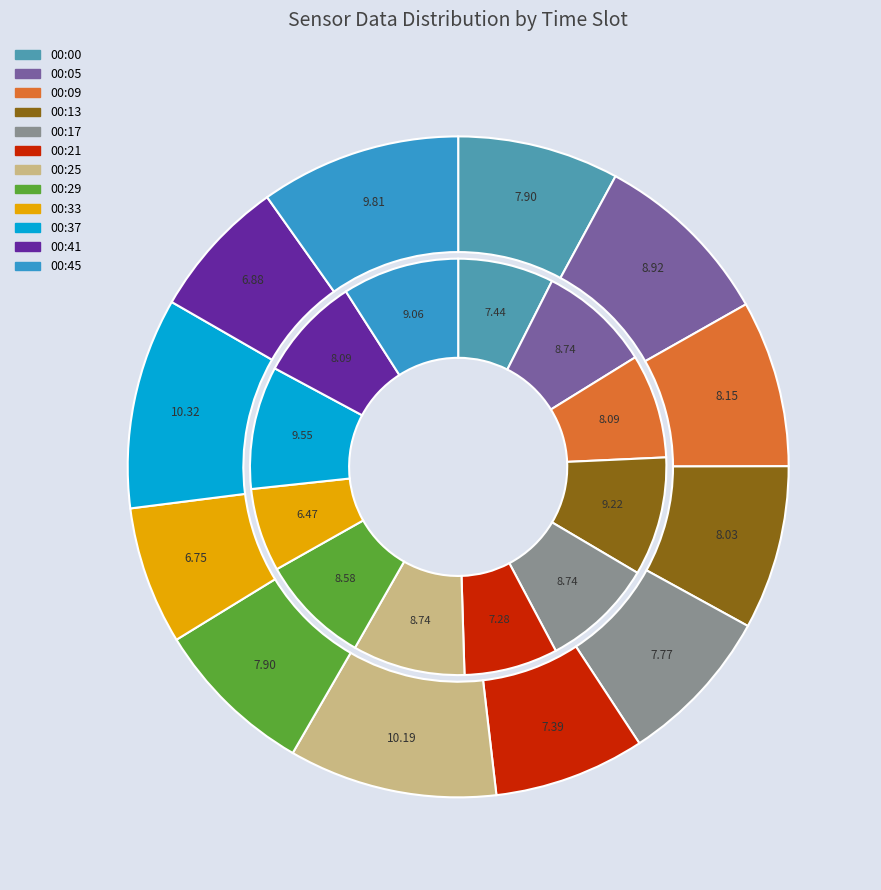

To the nearest percent, what is the difference between the largest and smallest slice percentages?

4%